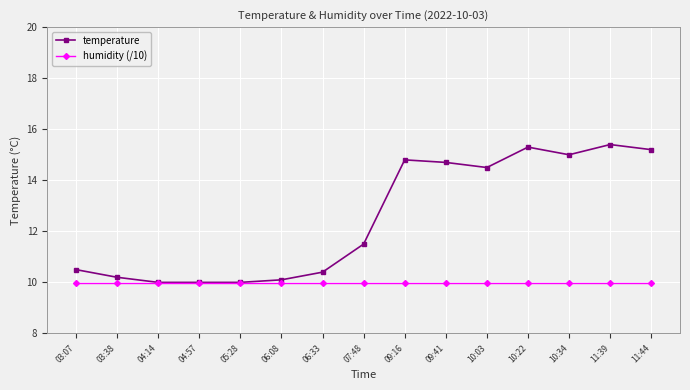

At which label does temperature first exceed 11?

07:48